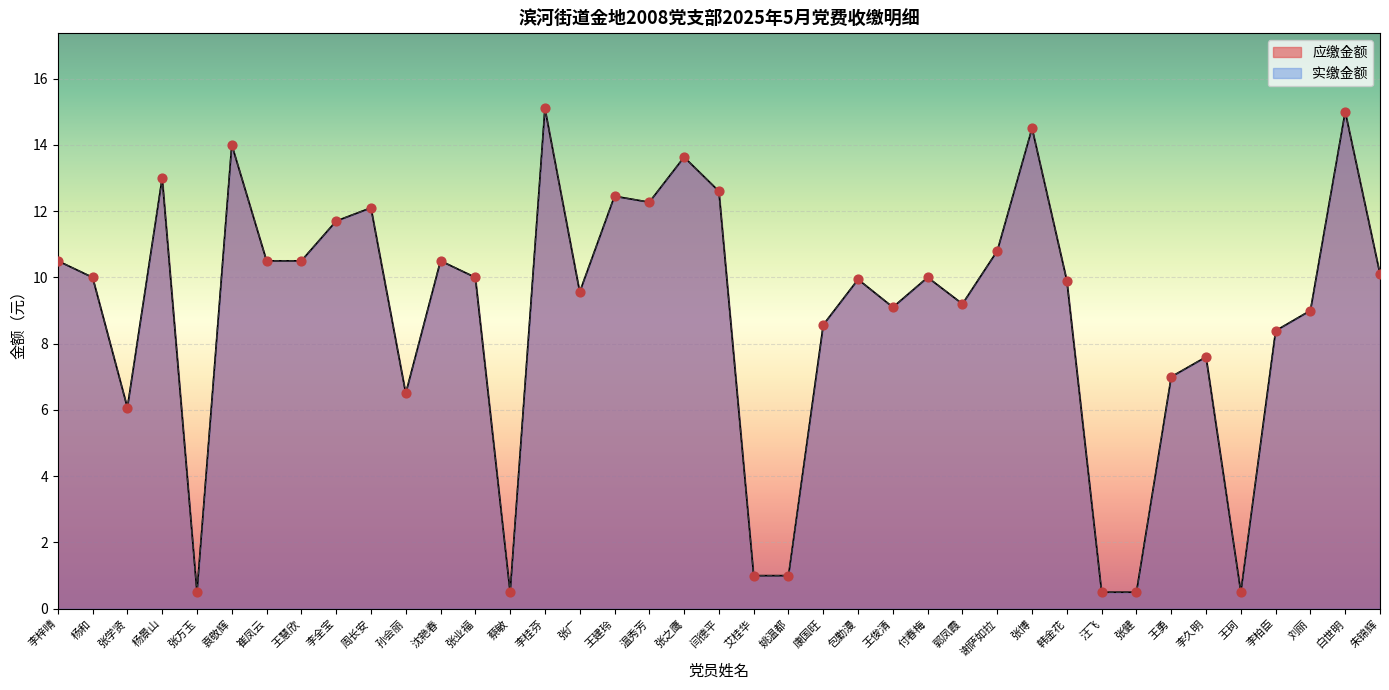

Which series reaches the minimum Y coordinate?

应缴金额